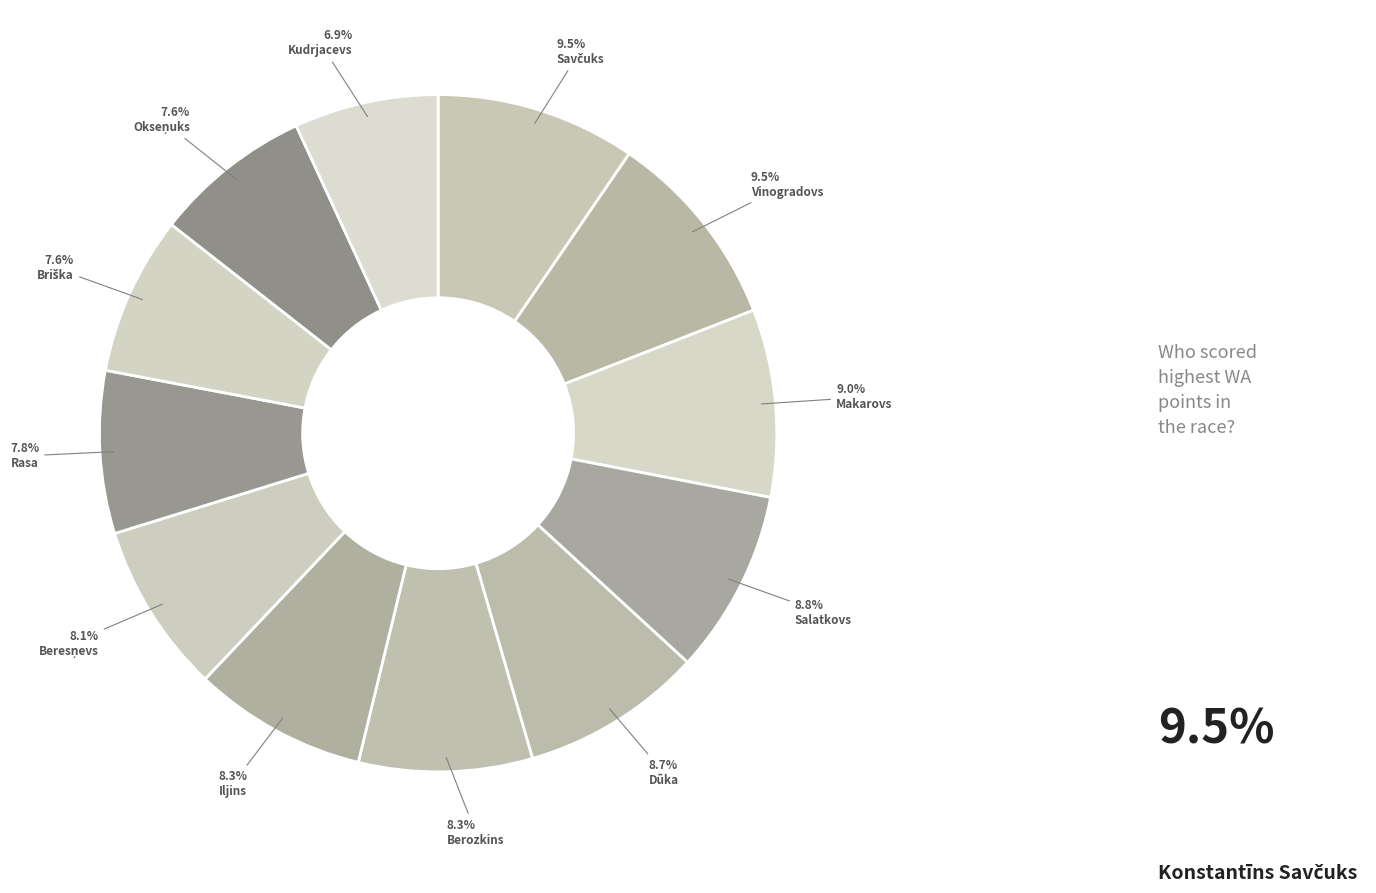

Count the number of slices in the pie.

12